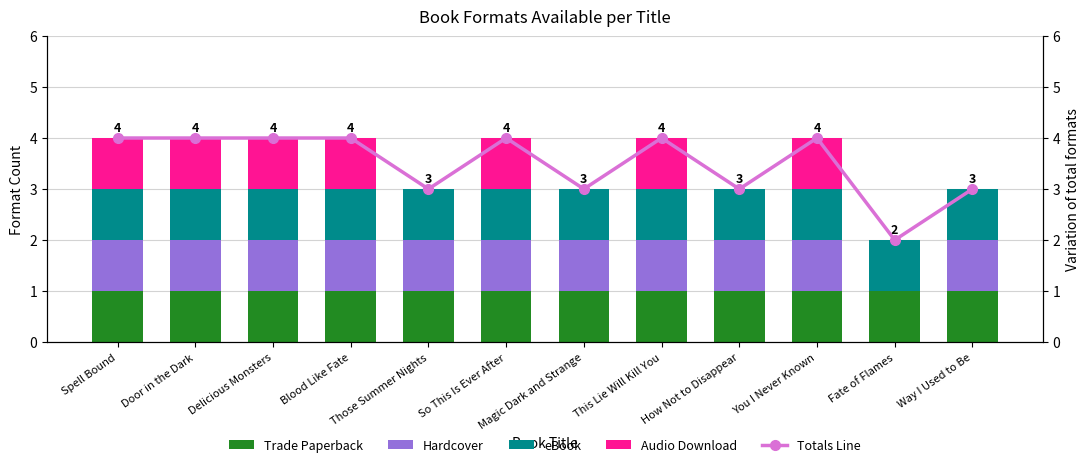

What are all the series names shown in the legend?

Trade Paperback, Hardcover, eBook, Audio Download, Totals Line